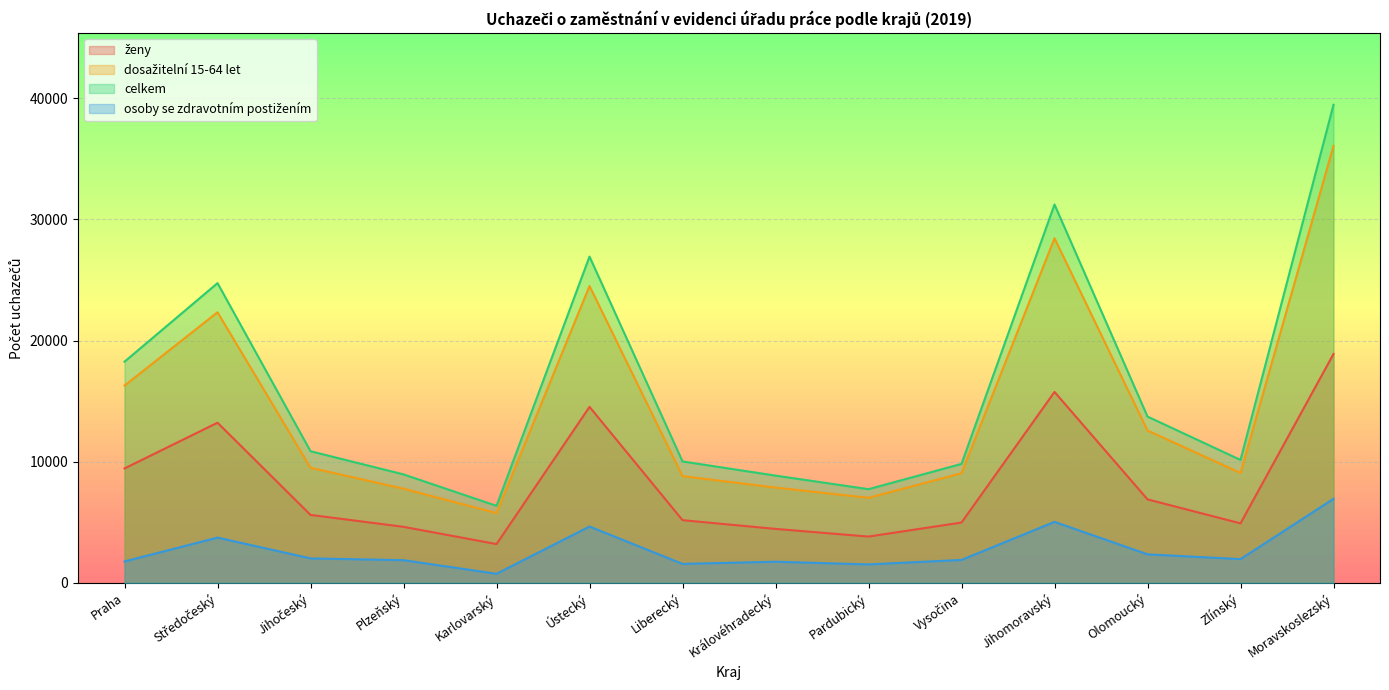

Which category has the highest value across all series?

Moravskoslezský